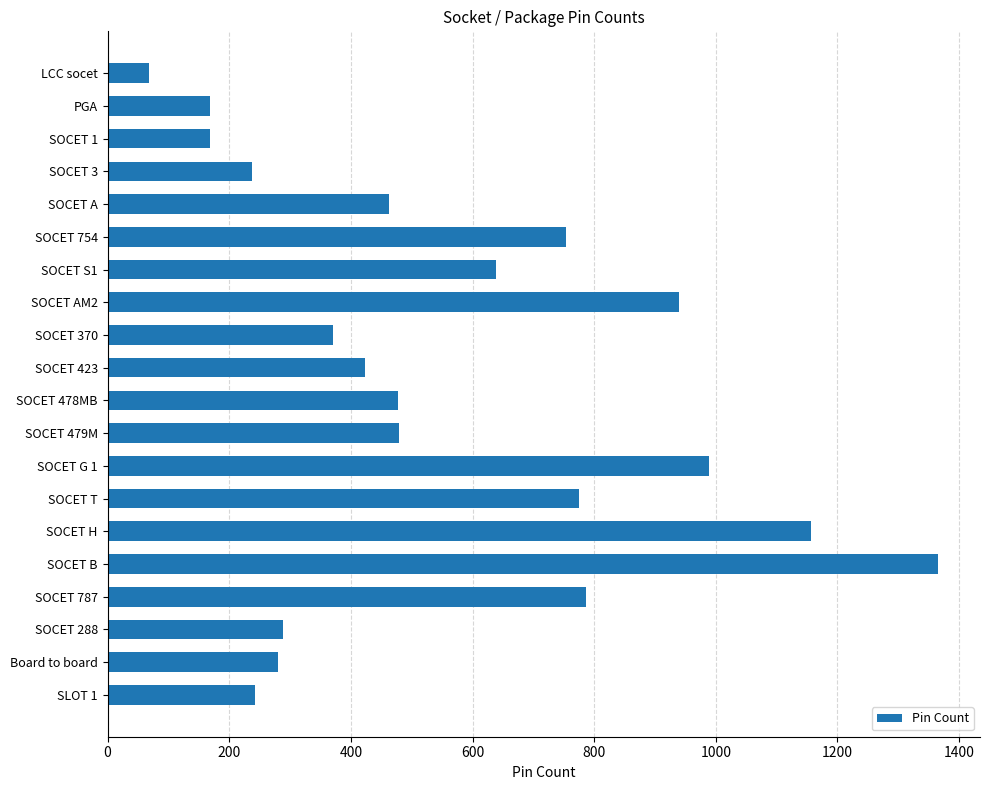

True or false: the data shows 192 at SOCET 423.

False